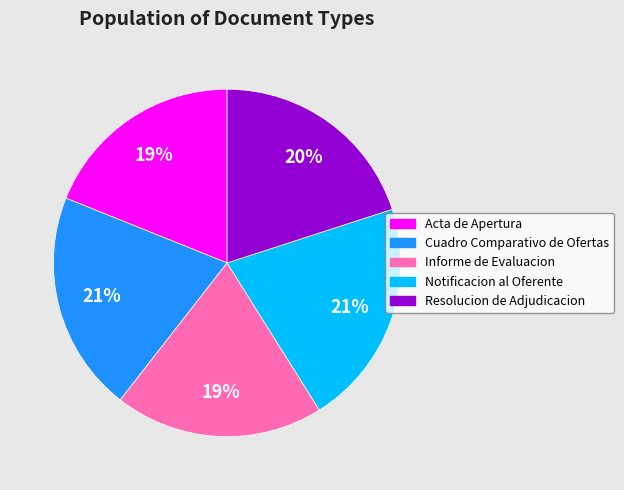

Between Acta de Apertura and Cuadro Comparativo de Ofertas, which is larger?

Cuadro Comparativo de Ofertas